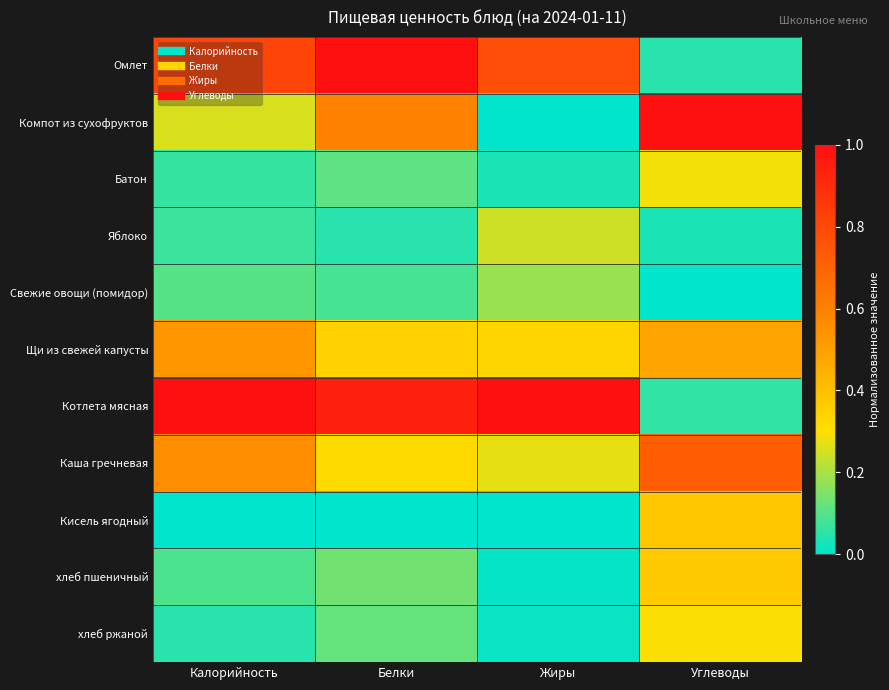

At how many categories does at least one series exceed 0?

4